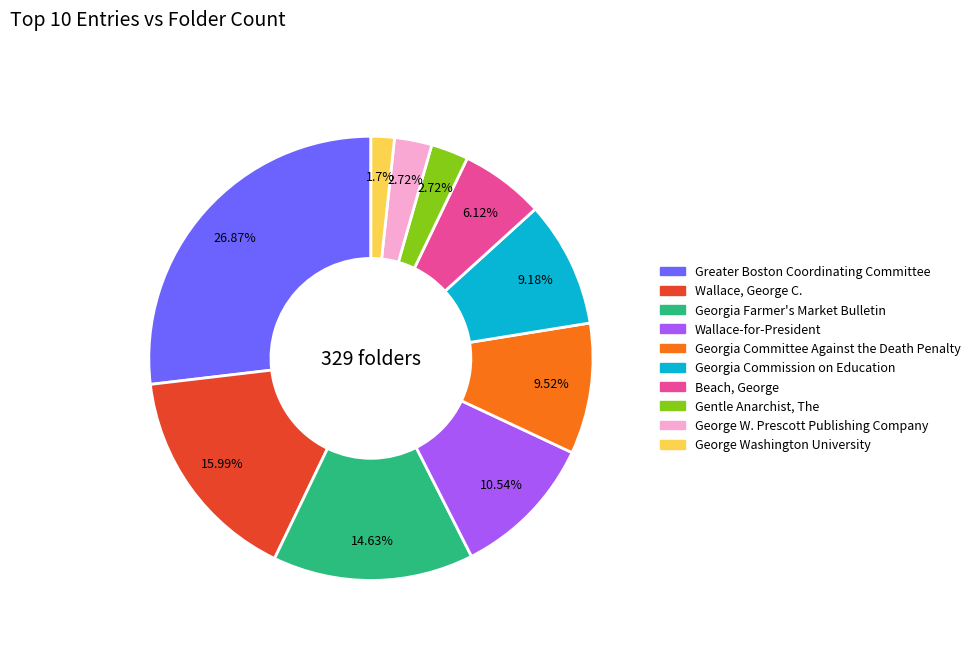

How many slices are in this pie chart?

10